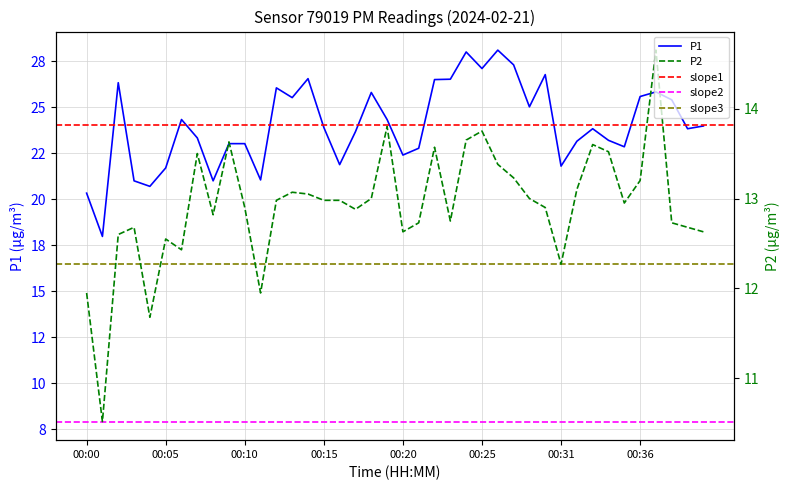

Is this an area chart (filled region under the line)?

No